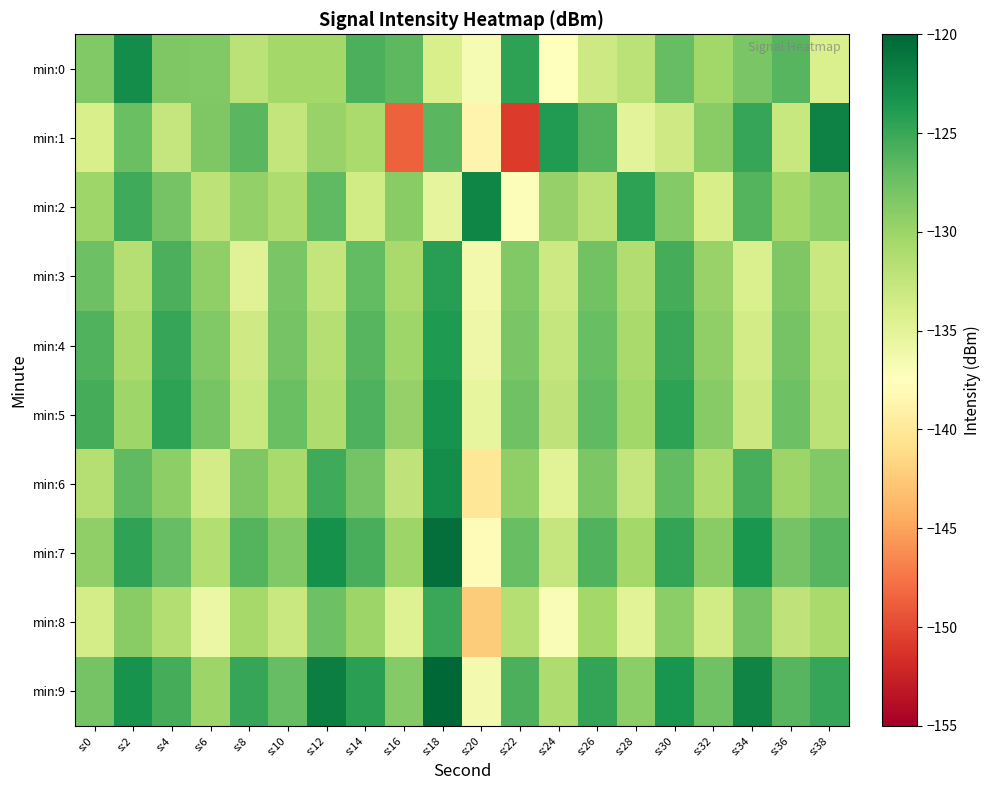

What is the difference between the highest and lowest values at s:2?

8.8